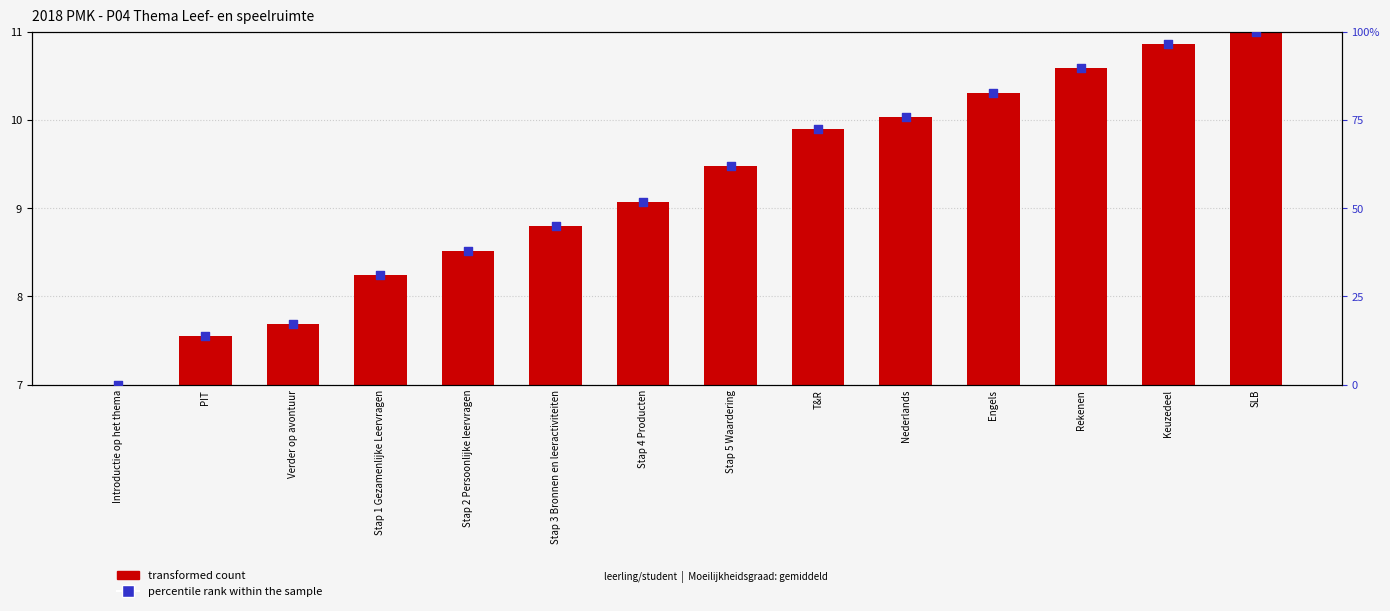

Which series reaches the minimum Y coordinate?

percentile rank within the sample